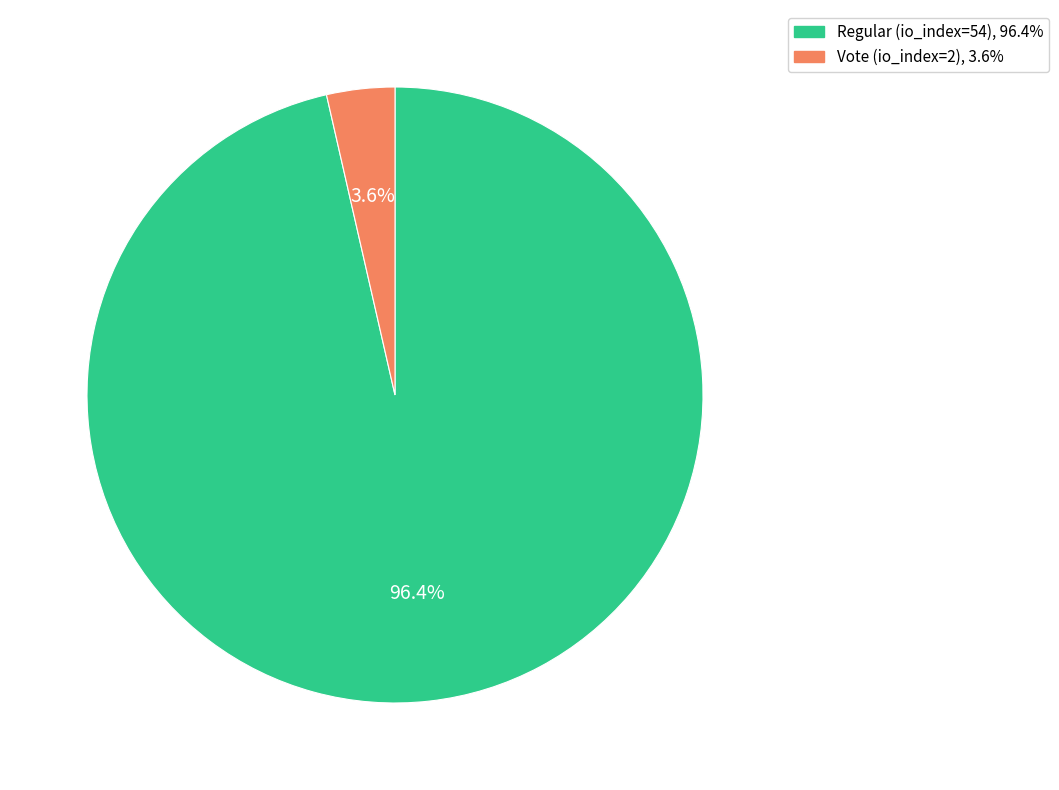

How many segments does this pie chart have?

2